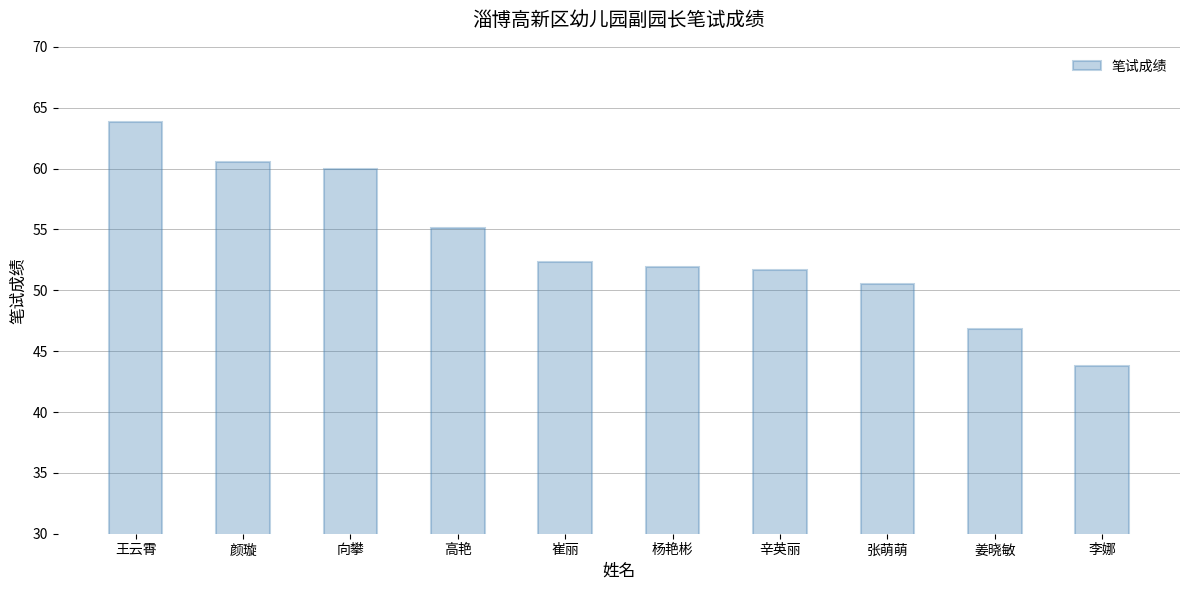

True or false: the data shows 92.2 at 王云霄.

False